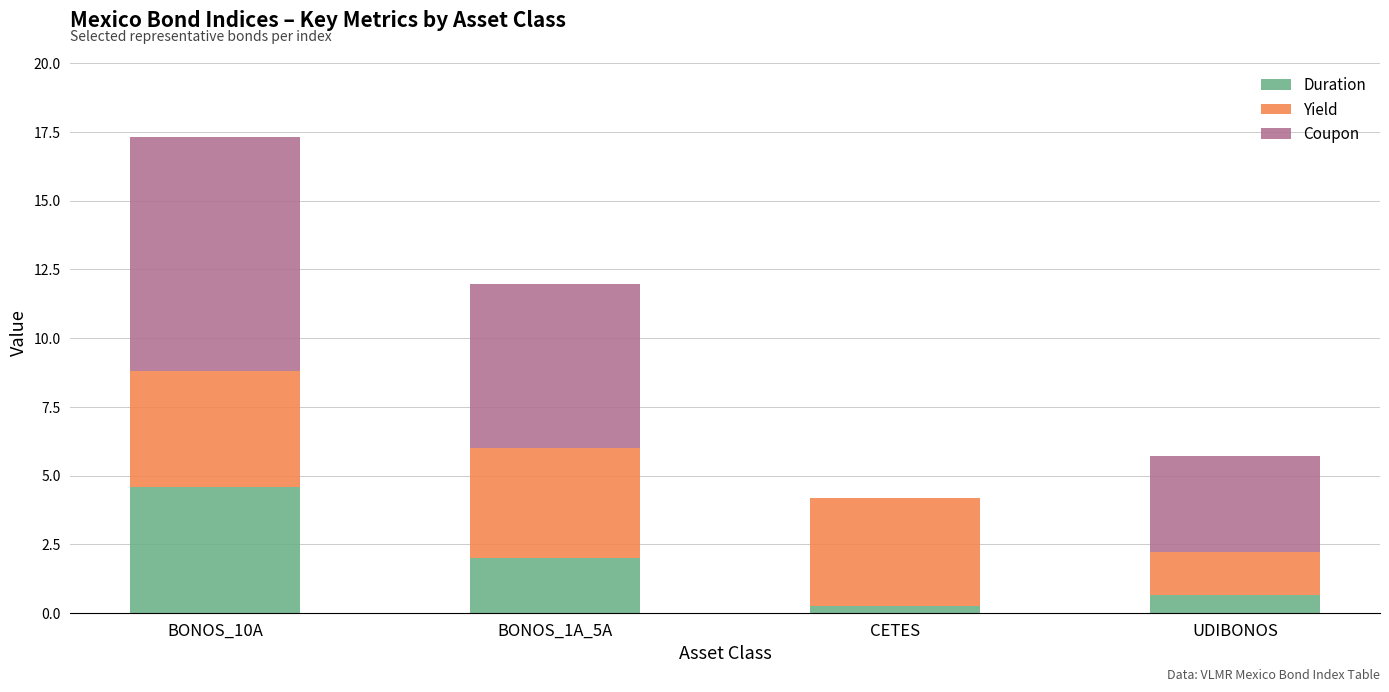

At which label does Duration first exceed 2?

BONOS_10A